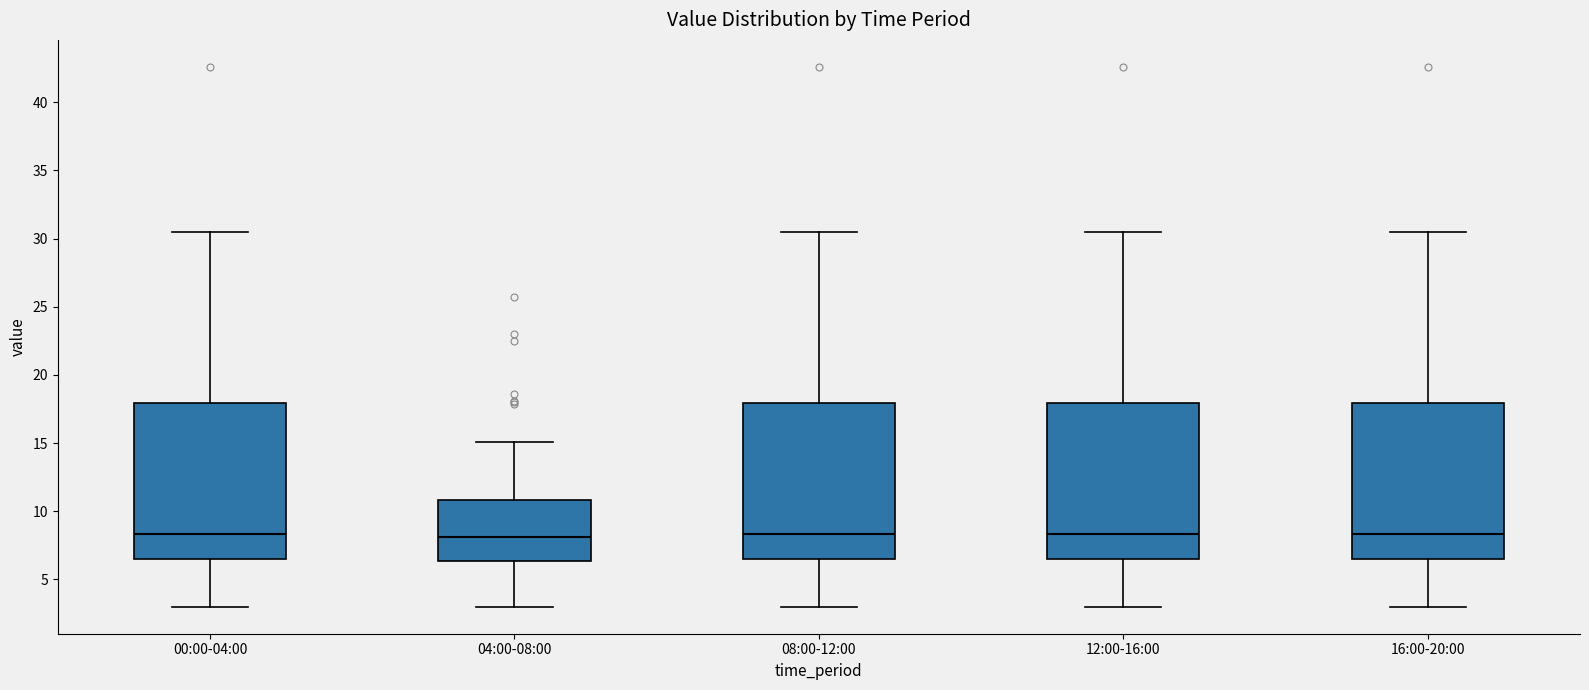

Reading left to right, transcribe this box plot: for each box, give where its median line is, the range the box spans, and where its two whiskers end, as read against the y-axis. The values are not printed on the chart, so give them approximately, as read against the axis.

00:00-04:00: median 8.5, box 6.5 to 18.0, whiskers 3.0 to 30.5
04:00-08:00: median 8.0, box 6.5 to 11.0, whiskers 3.0 to 15.0
08:00-12:00: median 8.5, box 6.5 to 18.0, whiskers 3.0 to 30.5
12:00-16:00: median 8.5, box 6.5 to 18.0, whiskers 3.0 to 30.5
16:00-20:00: median 8.5, box 6.5 to 18.0, whiskers 3.0 to 30.5